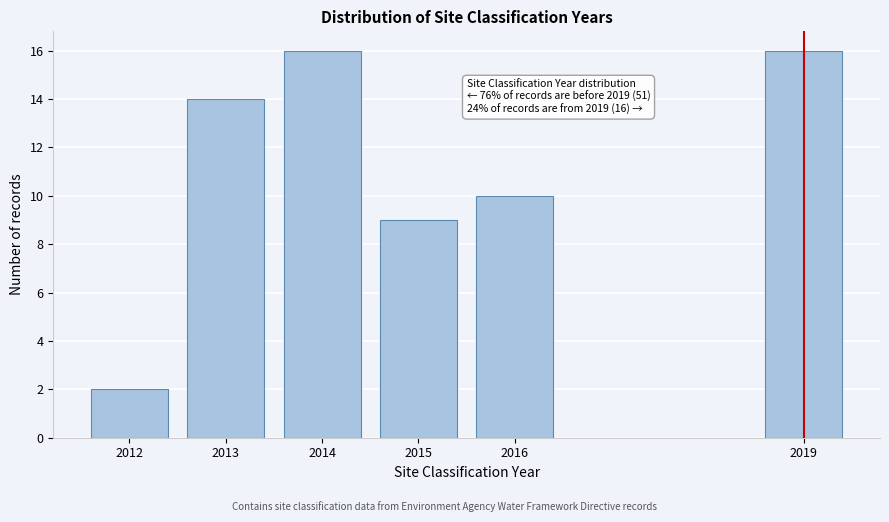

Reading left to right, transcribe all the data shown in this chart.

2	14	16	9	10	16